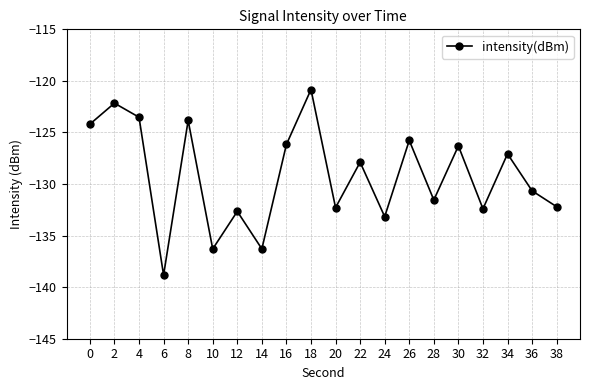

What is the value of the 10th point from the left?

-120.8